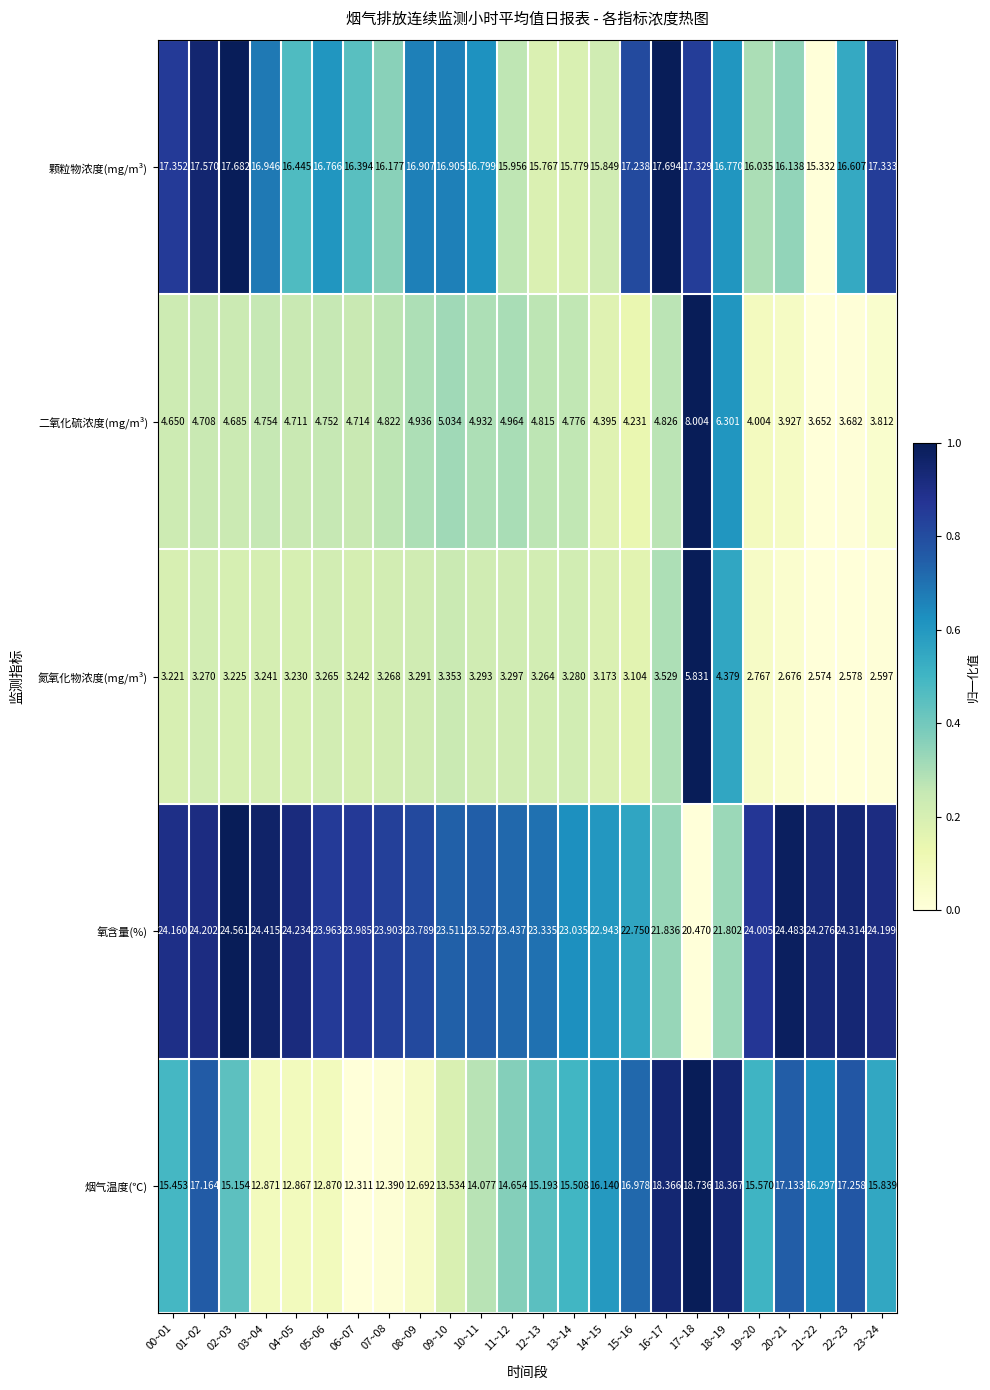

Is the value of 颗粒物浓度(mg/m³) at 19~20 greater than the value of 二氧化硫浓度(mg/m³) at 09~10?

Yes